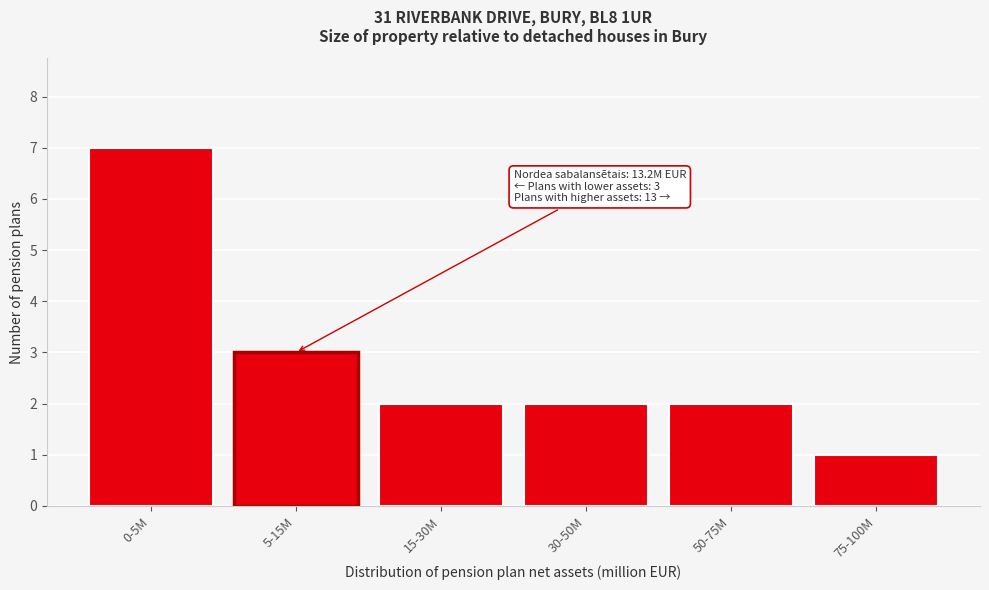

Reading left to right, transcribe all the data shown in this chart.

7	3	2	2	2	1